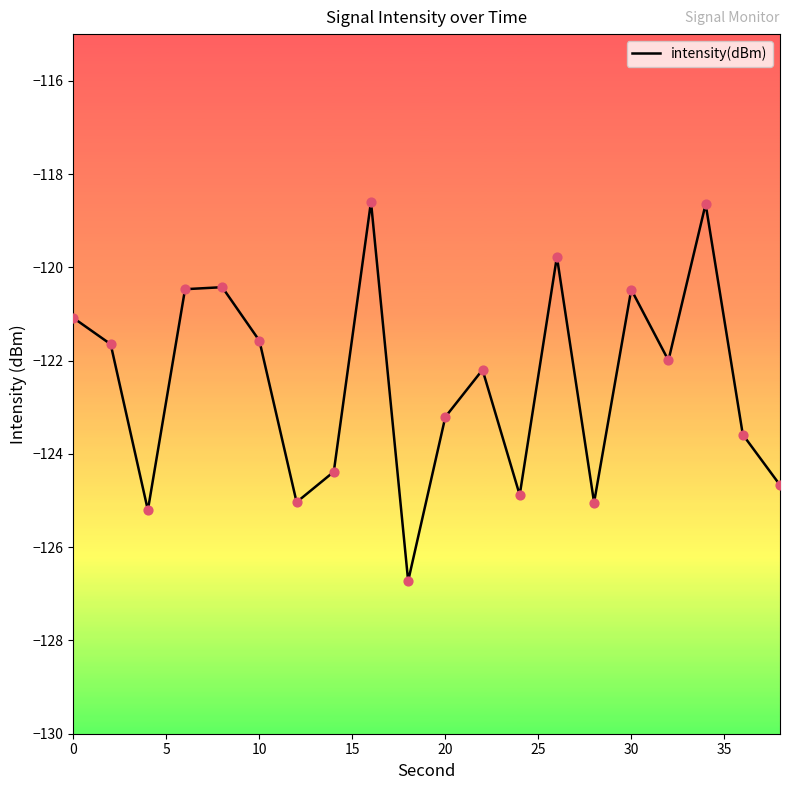

What is the greatest value displayed?

-118.6